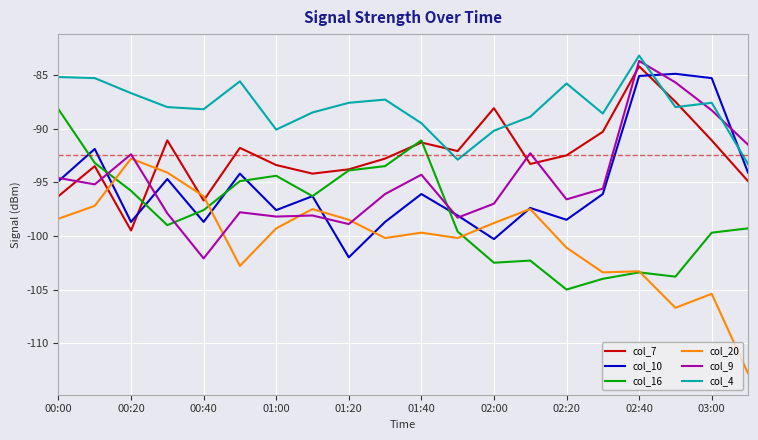

Which series has the largest total across all categories?

col_4